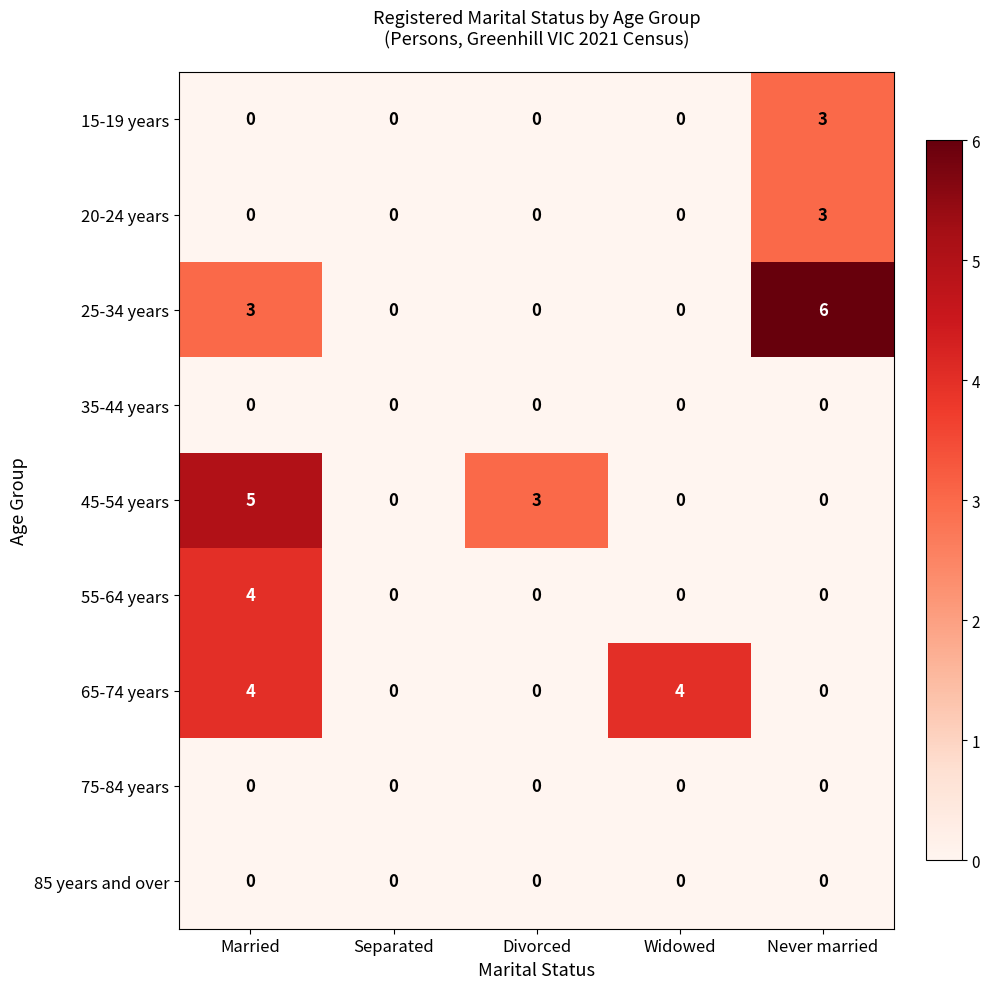

Read the 45-54 years value at Divorced.

3